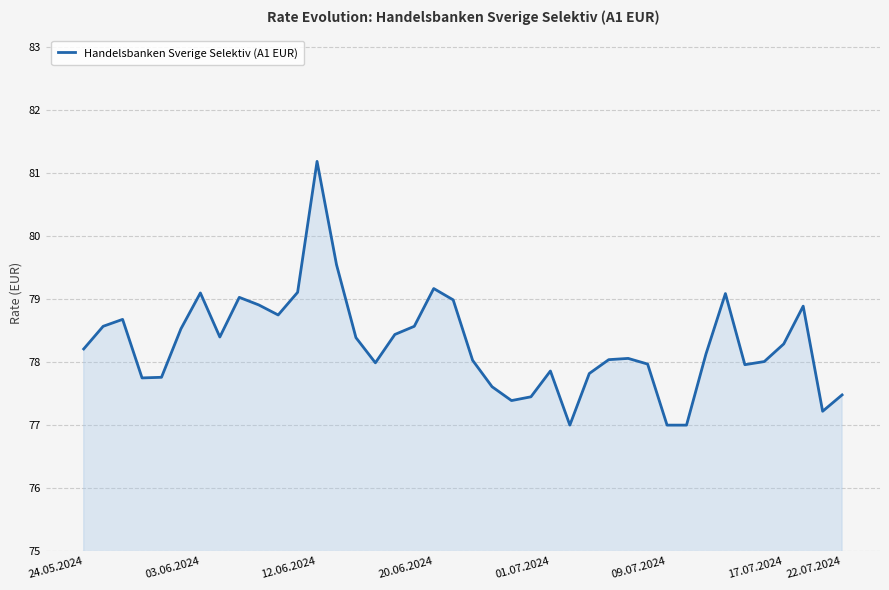

What is the difference between the maximum and minimum values?

4.2